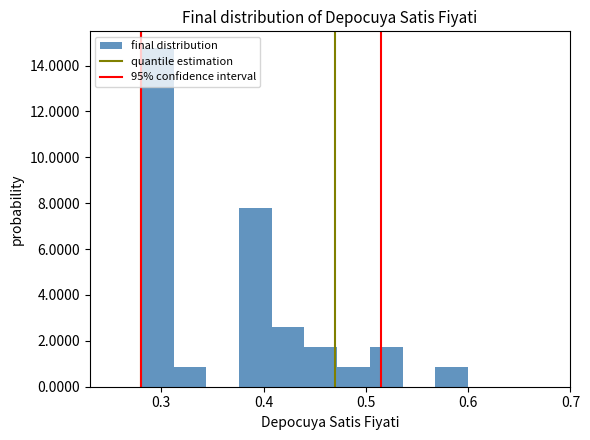

Around what value on the x-axis is the tallest bar? Give the approximate position of its centre, as read against the axis.

0.30